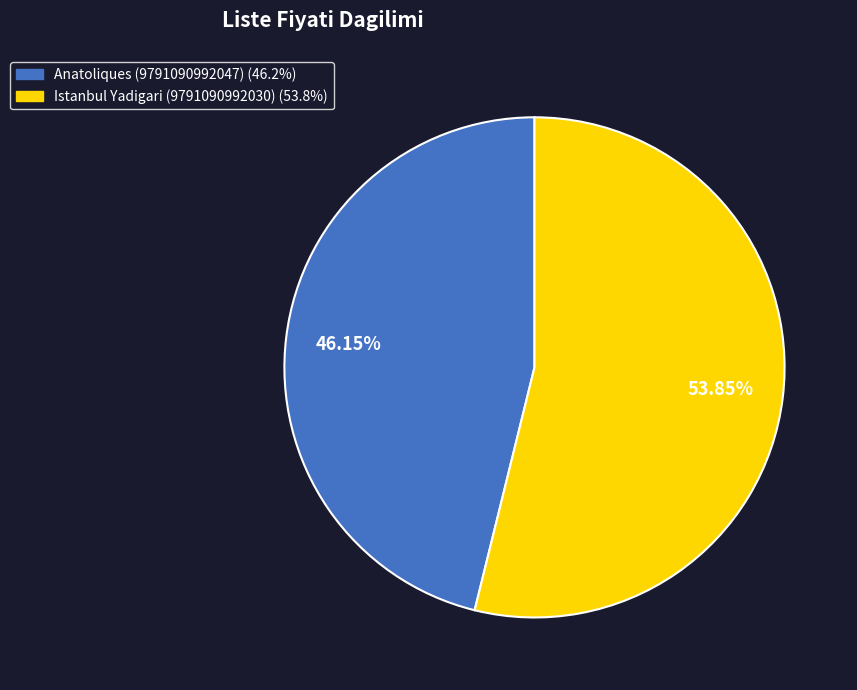

How many slices are in this pie chart?

2